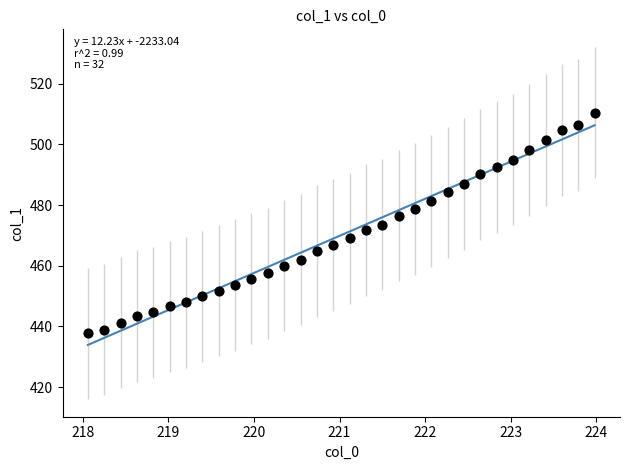

What is the range of Y values (max minus min)?

72.8